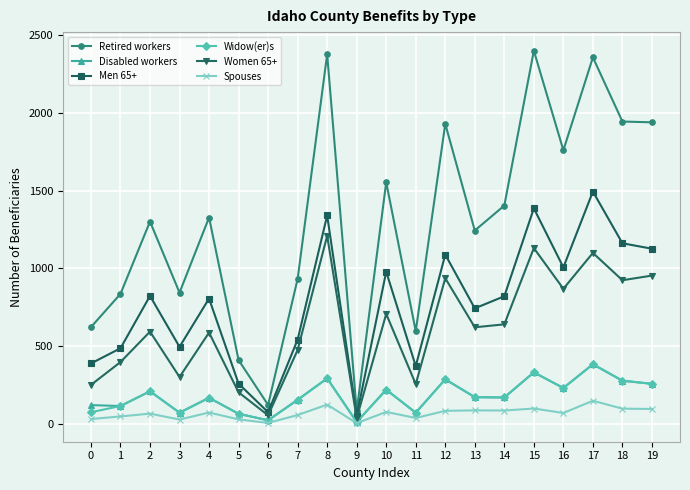

How many data points in Disabled workers are less than 170?

10